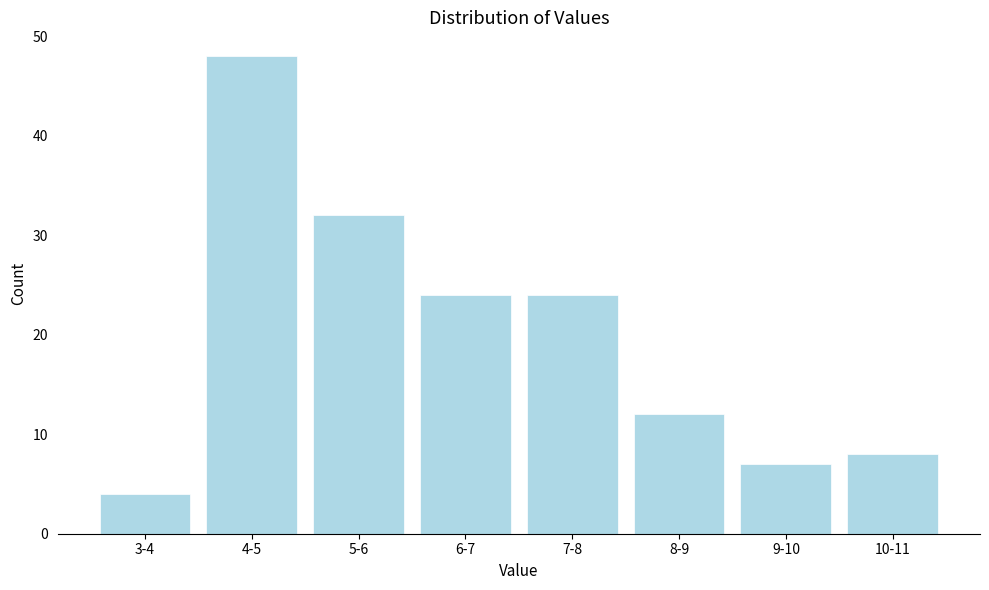

Reading right to left, extract all data points from this chart.

8	7	12	24	24	32	48	4